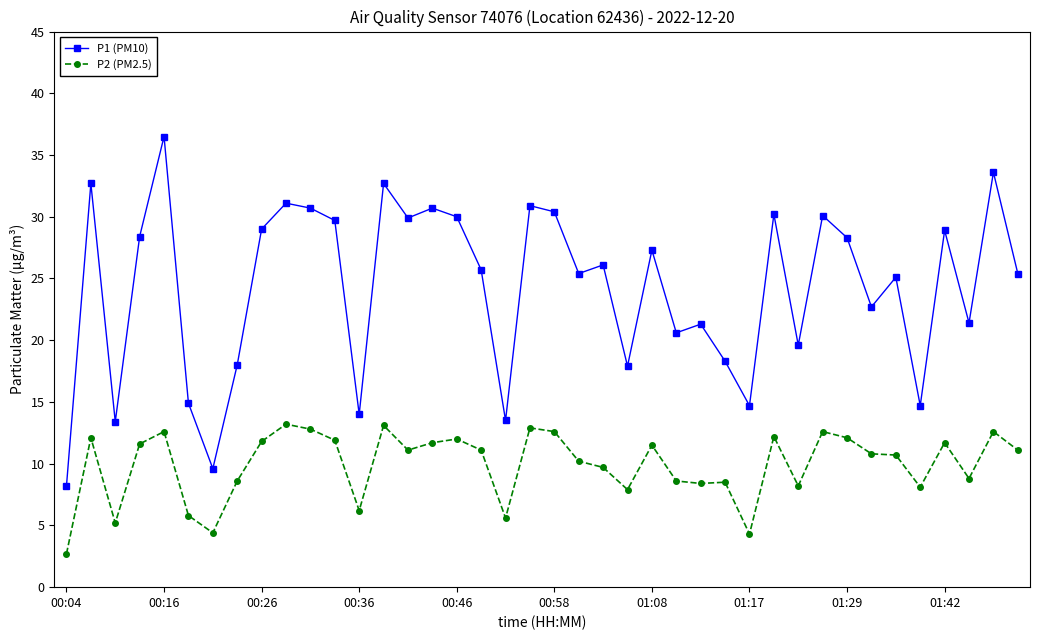

What is the difference between the maximum and minimum values in the P2 (PM2.5) series?

10.5